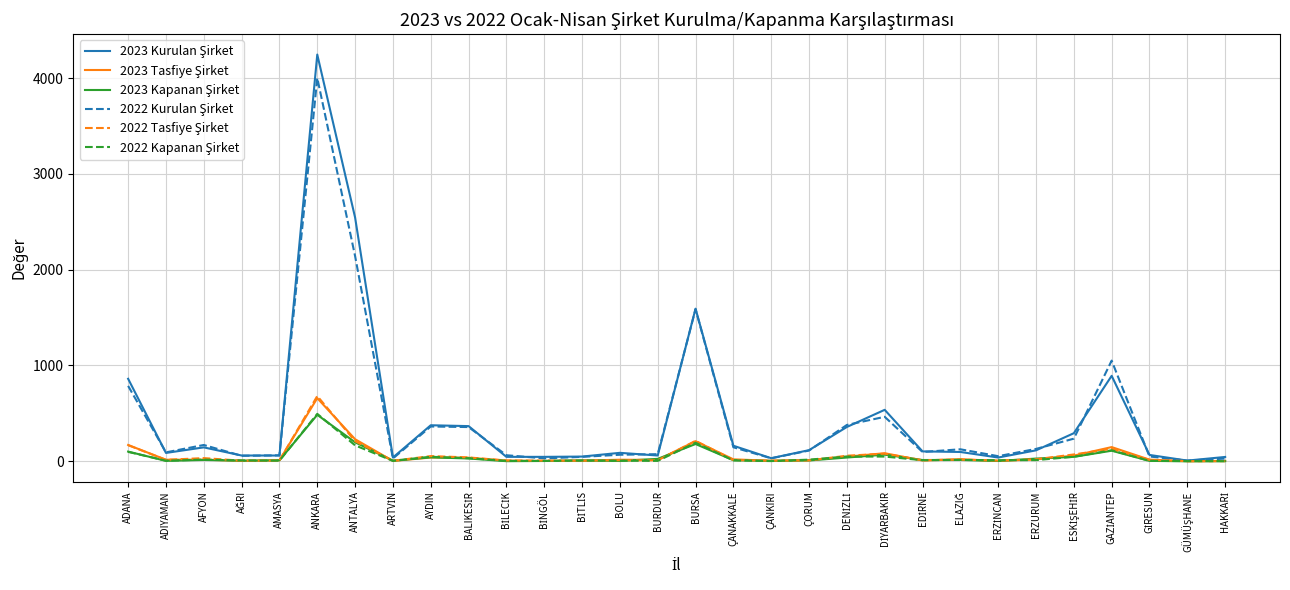

At which category is the sum across all series the highest?

ANKARA